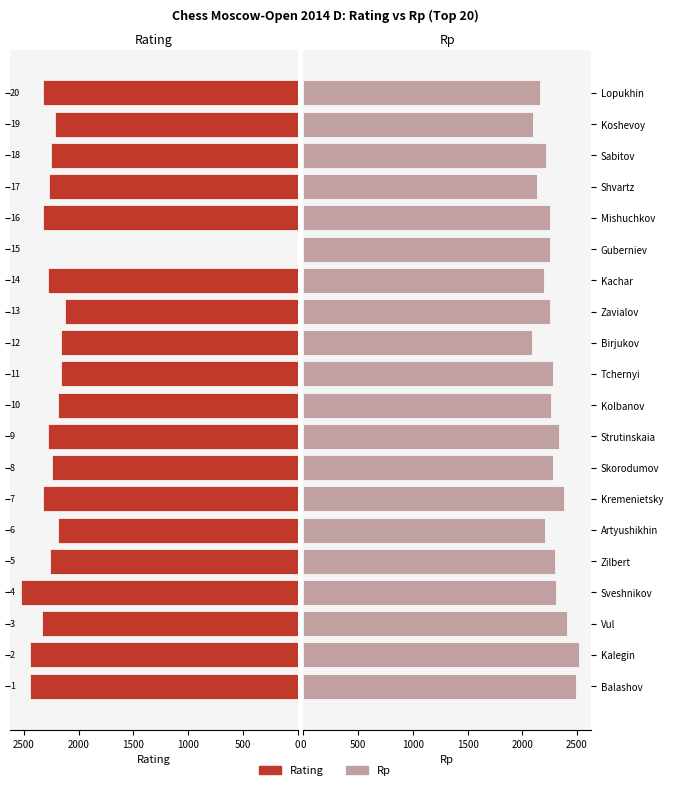

Are the bars grouped side by side (vs. stacked)?

Yes